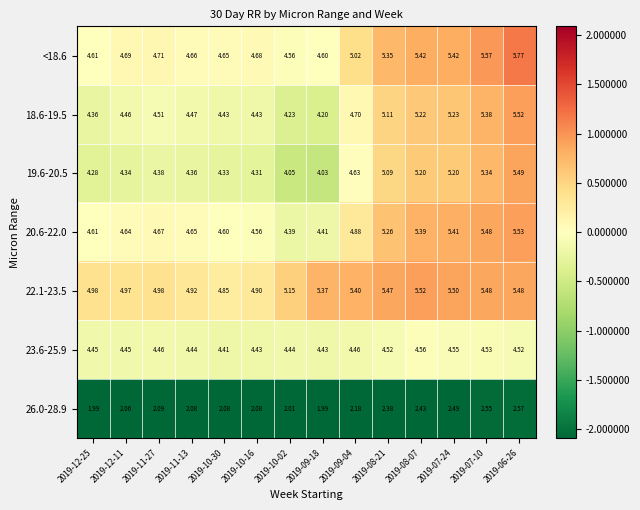

How many series are shown in this chart?

7